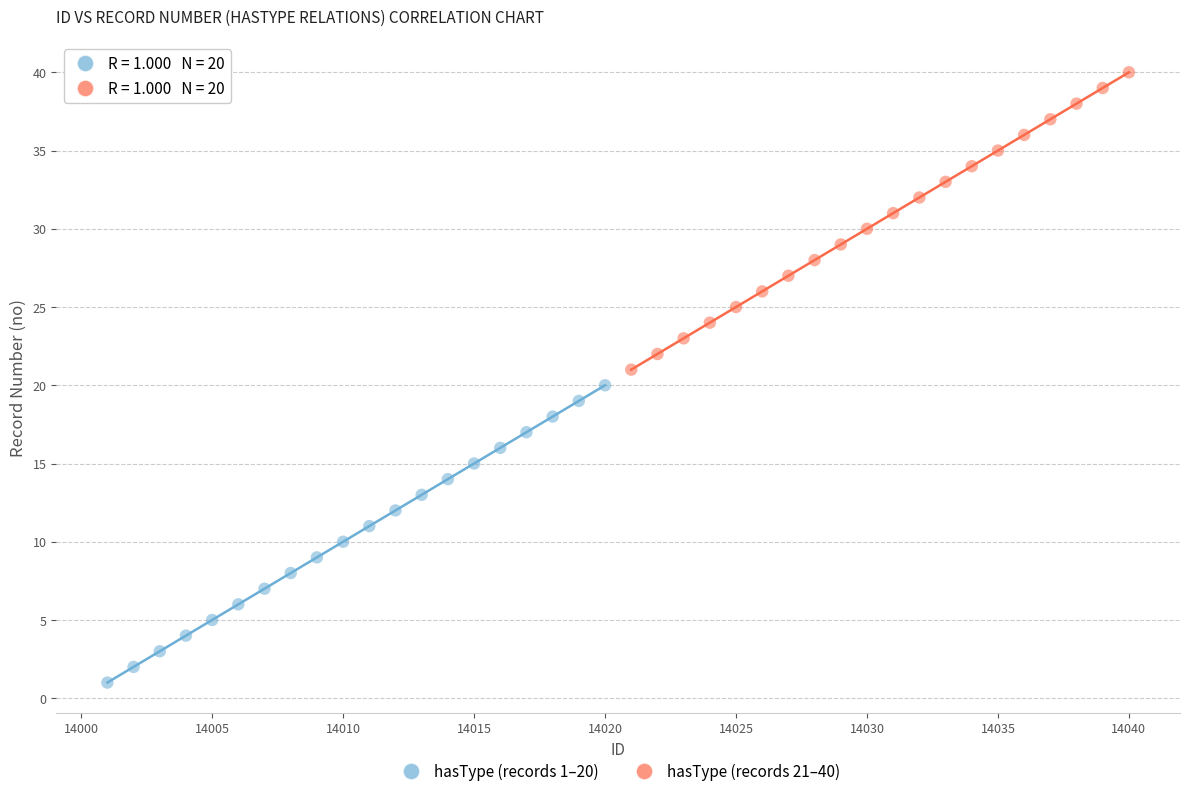

Which series contains the lowest Y value?

hasType (records 1–20)